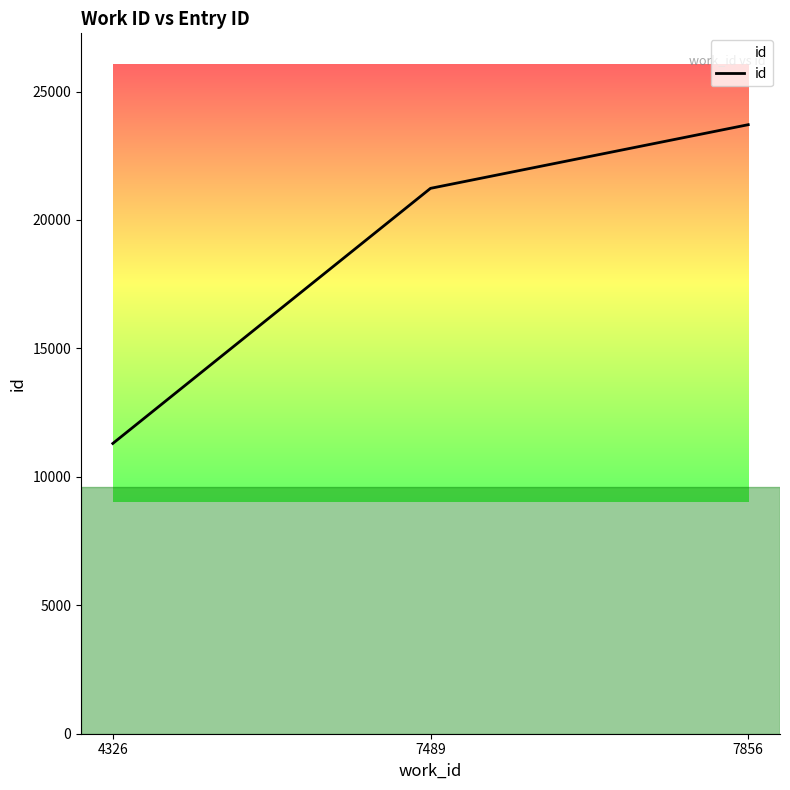

Where is the data nearest to the value 17505?

7489